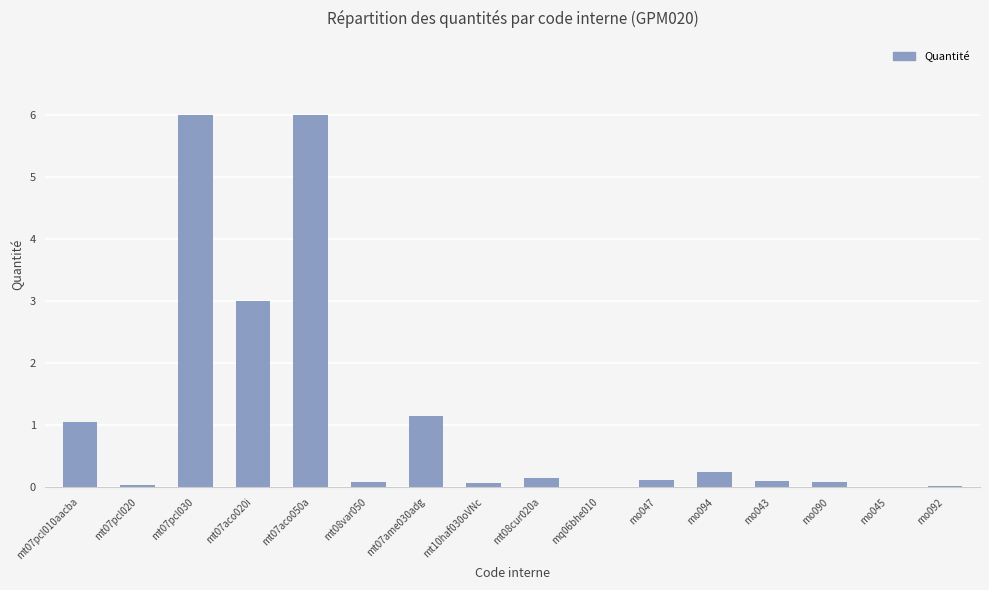

True or false: the data shows 1.1 at mt07ame030adg.

True